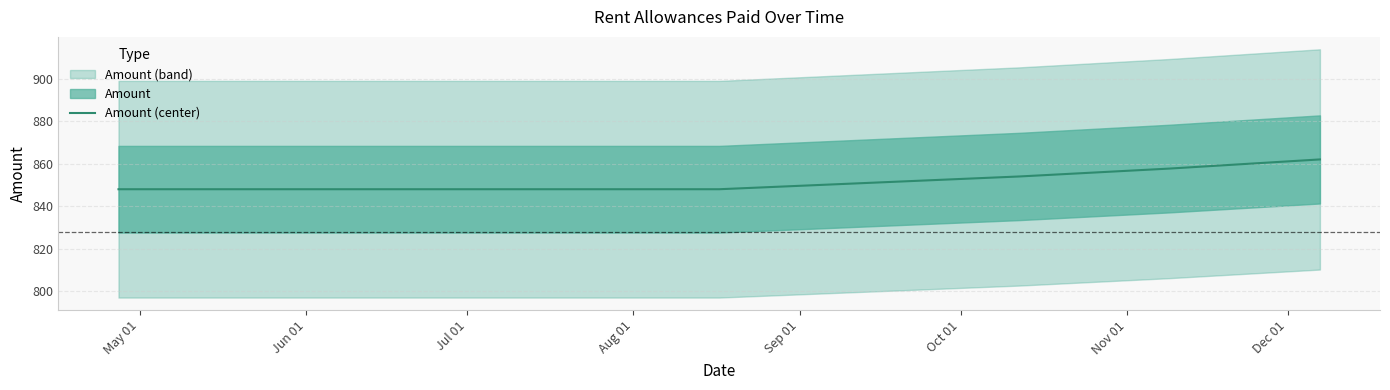

What is the highest value of the Amount (center) series?

862.0